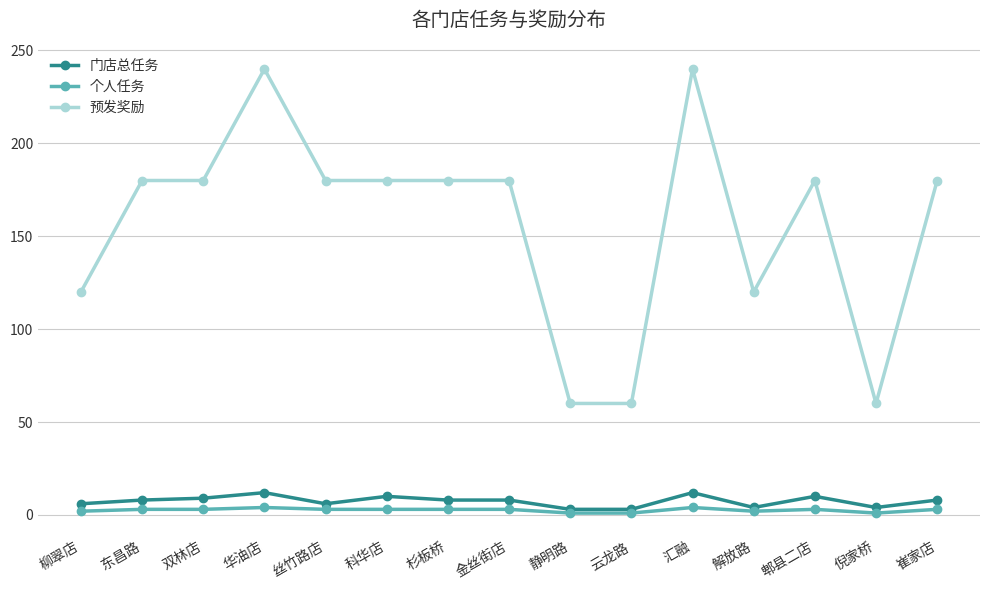

True or false: 门店总任务 has more than 1 interior local peaks.

True